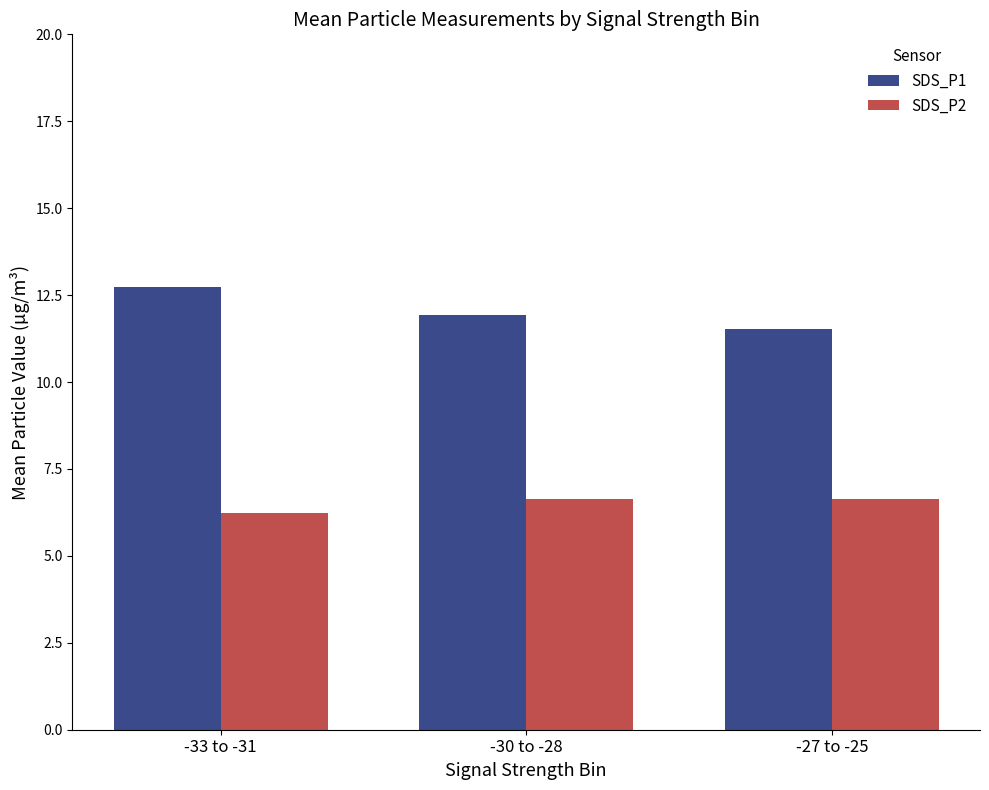

What is the minimum value for SDS_P1?

11.5